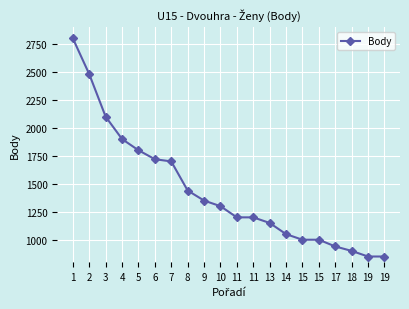

How many lines are shown in the chart?

1